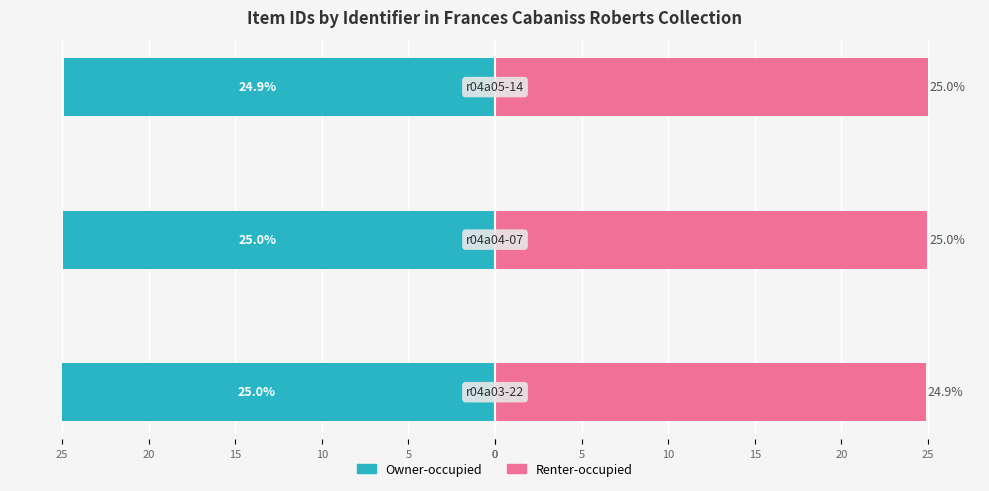

The Renter-occupied series shows 14.1 at 0. True or false?

False